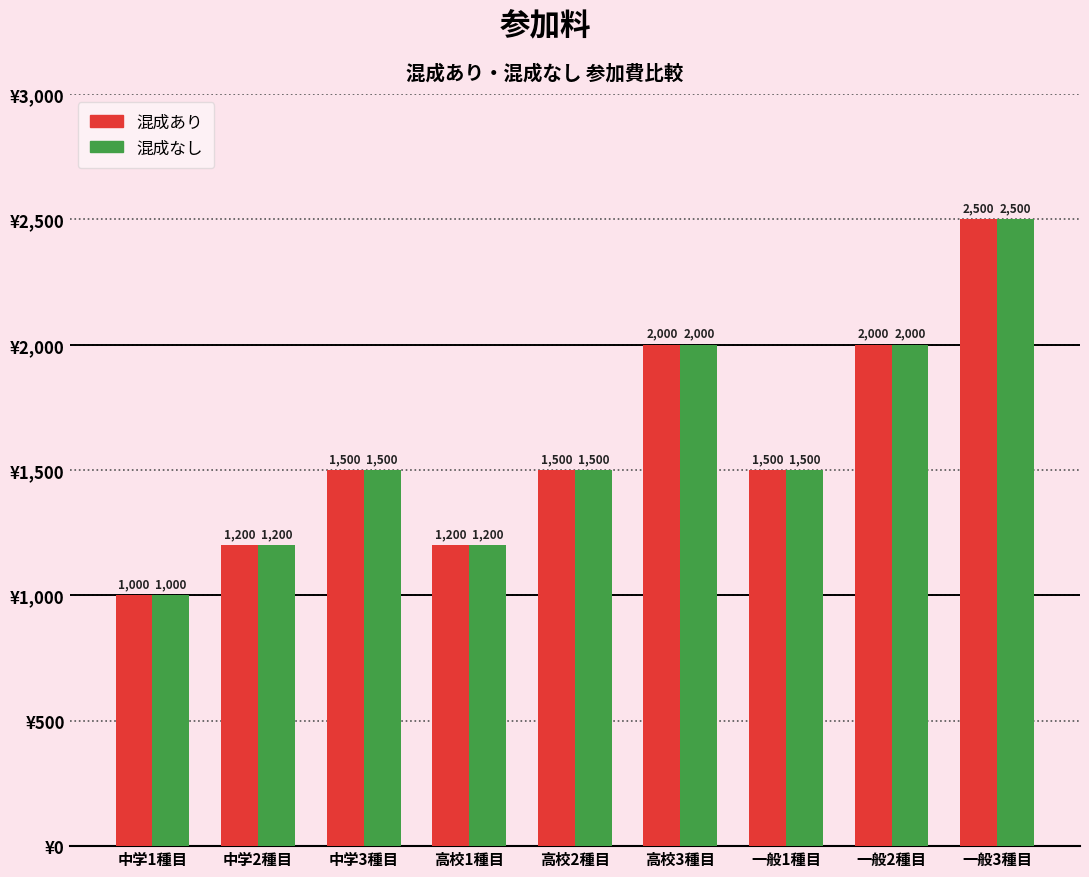

The value of 混成あり at 中学2種目 is 1200. True or false?

True